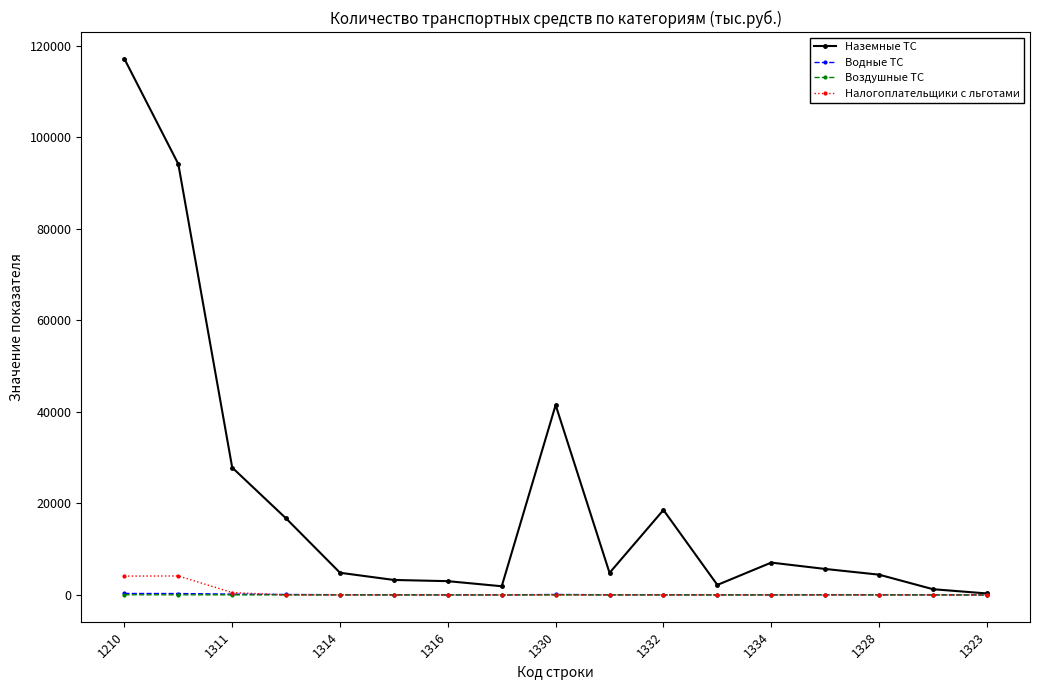

Which series has the widest spread of values?

Наземные ТС